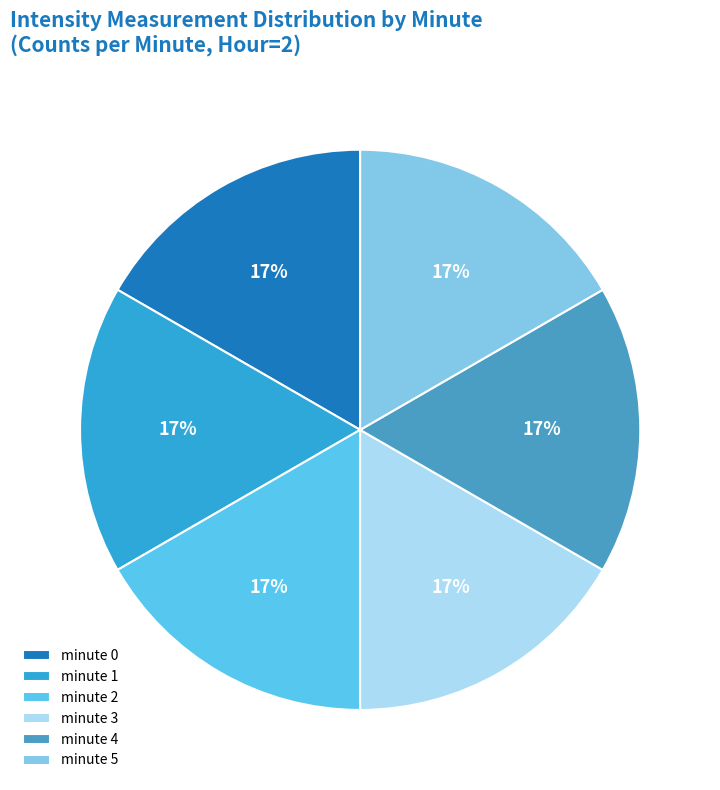

What percentage is the minute 5 slice, to the nearest percent?

17%